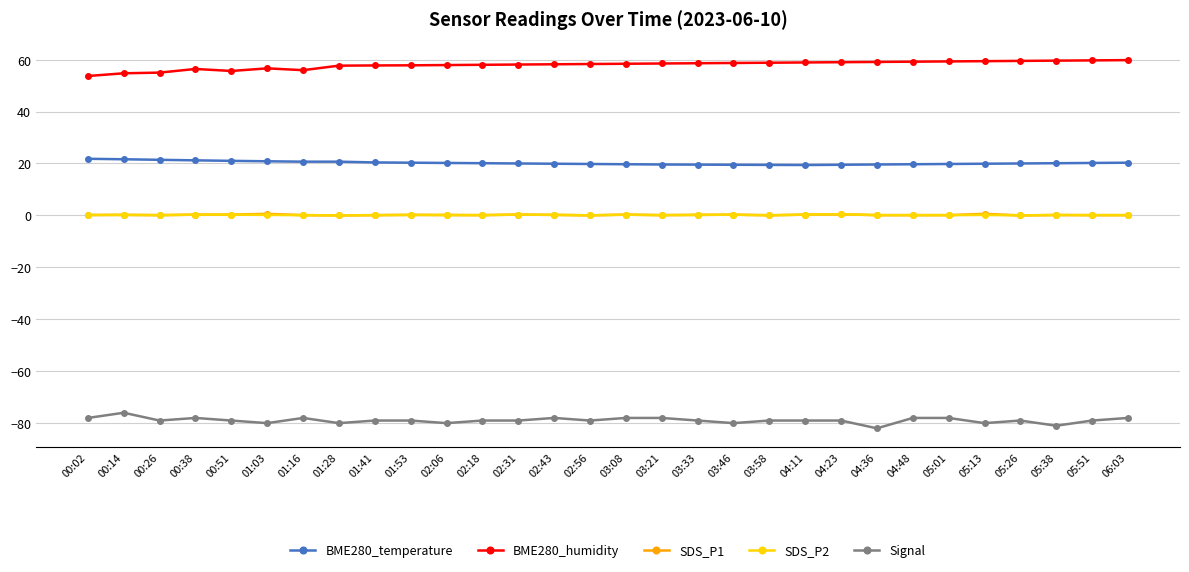

True or false: Signal and SDS_P2 intersect in this chart.

False